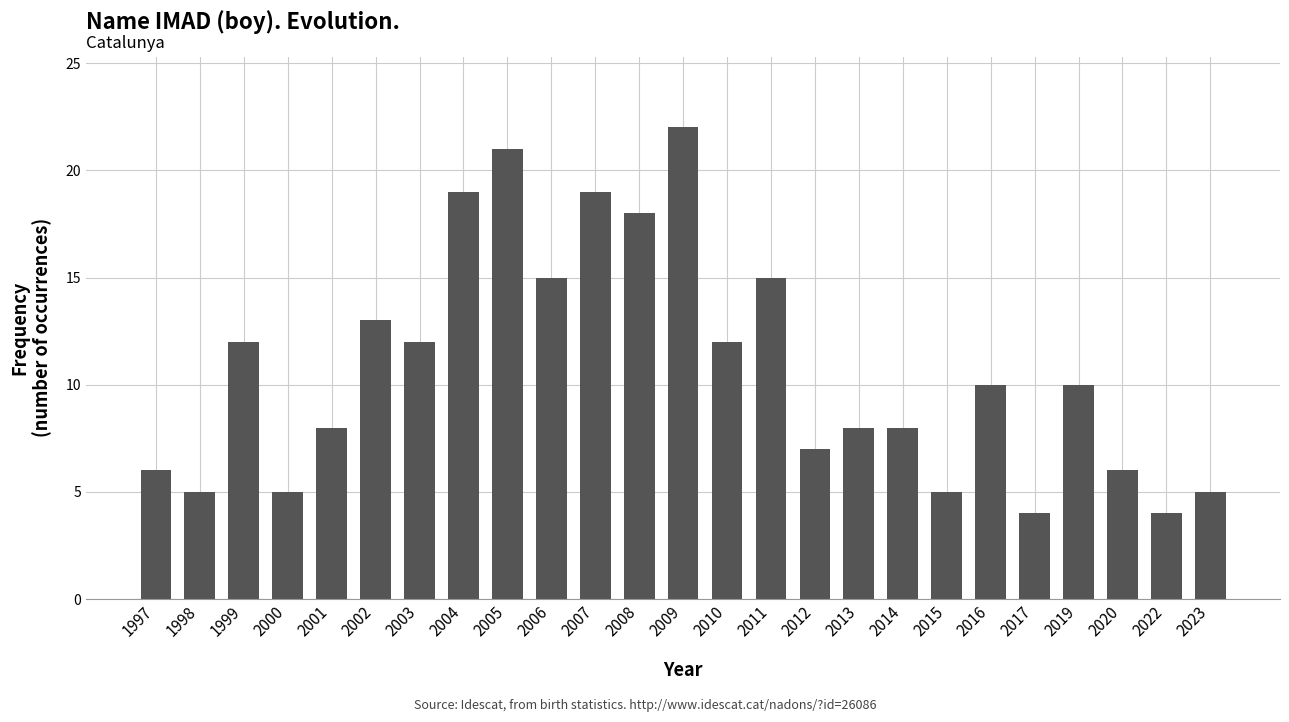

What is the change in value from 1998 to 2008?

+13